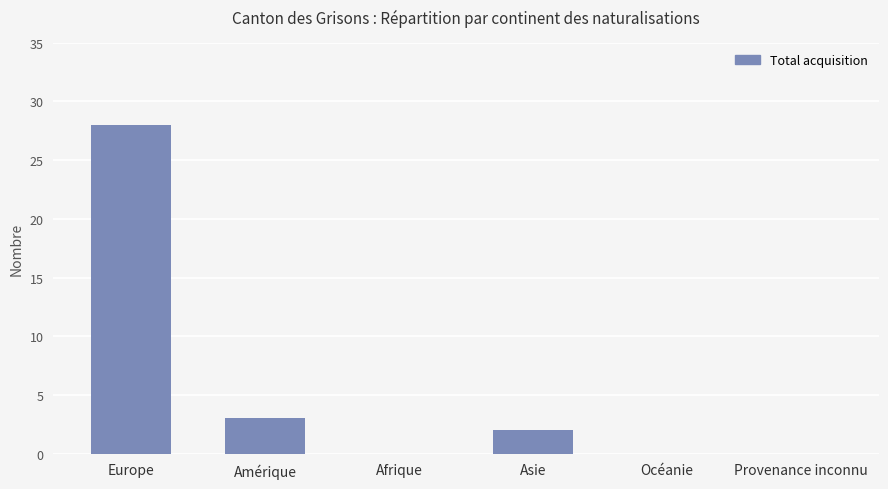

Which has a higher value, Amérique or Asie?

Amérique